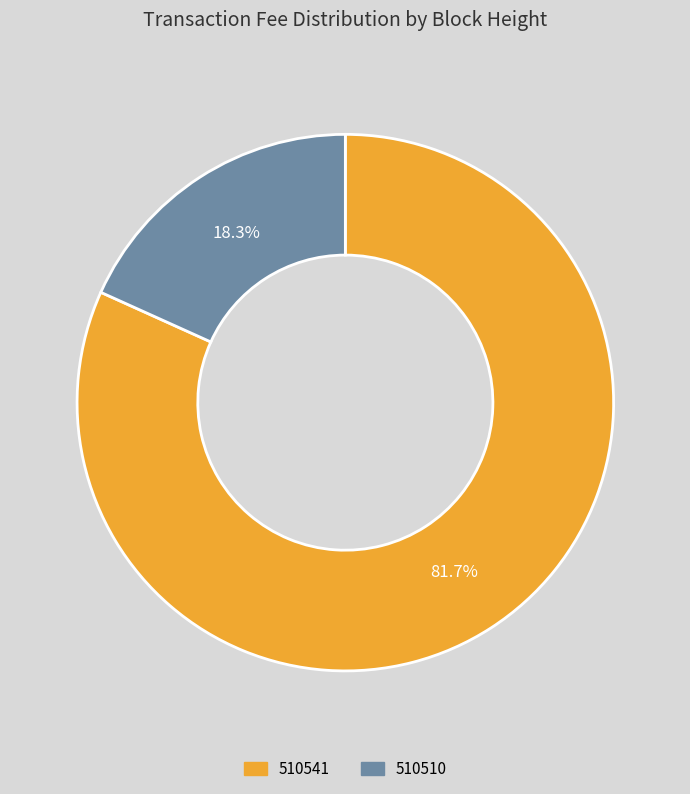

Which category has the biggest portion of the pie?

510541